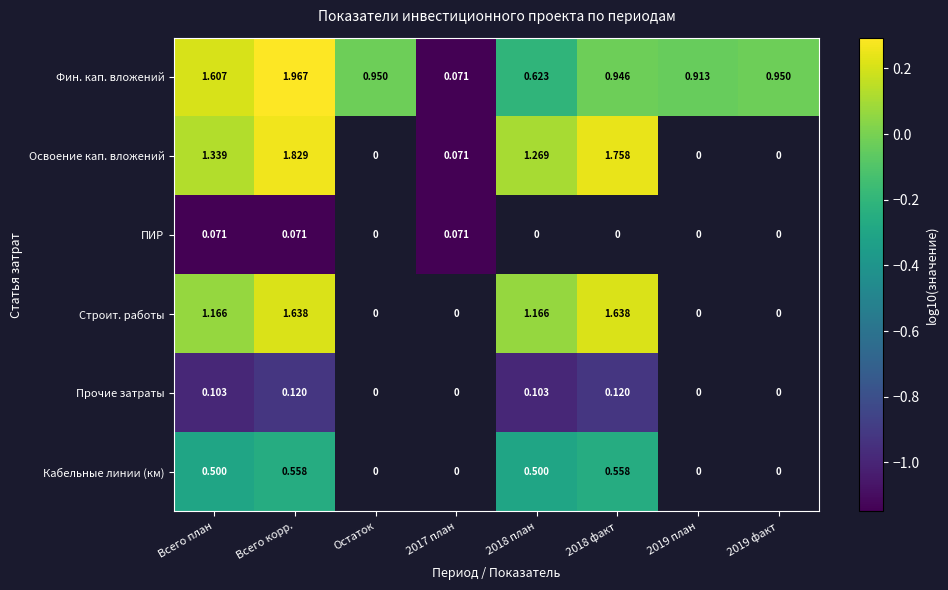

How many data points in Фин. кап. вложений are above 0?

2